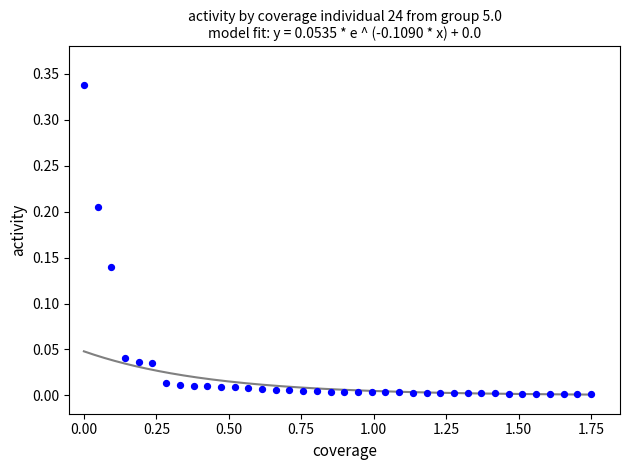

What is the range of X values (max minus min)?

1.8